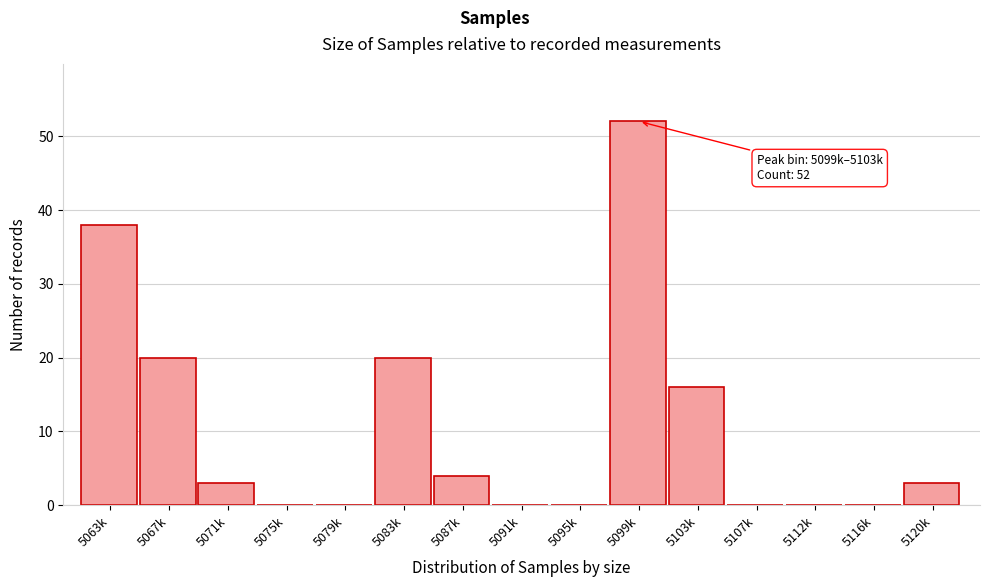

Reading left to right, extract all data points from this chart.

5063k=38	5067k=20	5071k=3	5075k=0	5079k=0	5083k=20	5087k=4	5091k=0	5095k=0	5099k=52	5103k=16	5107k=0	5112k=0	5116k=0	5120k=3